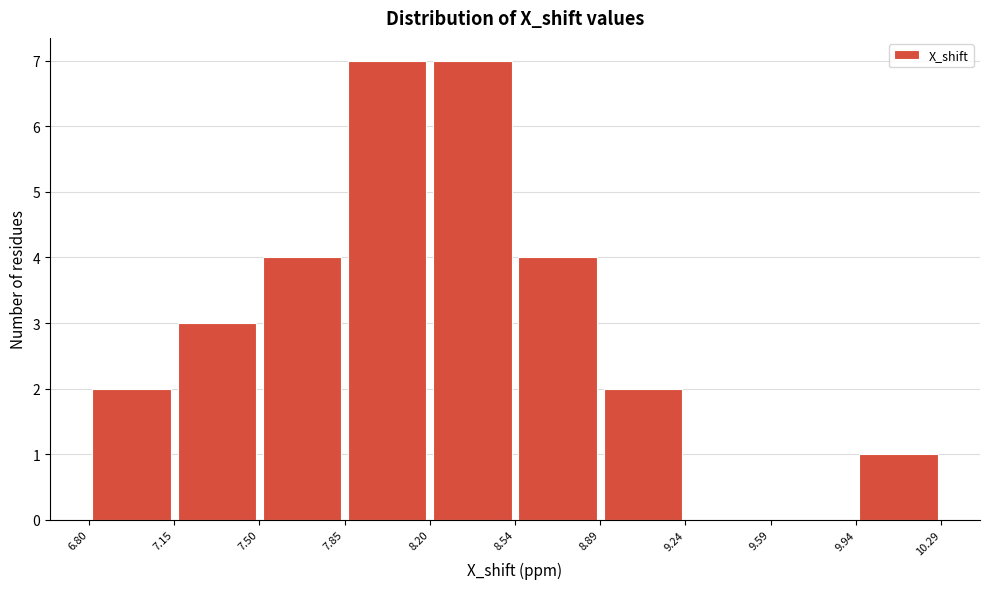

Reading left to right, list every bar in this chart as the range it spans on the x-axis followed by its height. The values are not printed on the chart, so give them approximately, as read against the axis.

6.80 to 7.15: 2
7.15 to 7.50: 3
7.50 to 7.85: 4
7.85 to 8.20: 7
8.20 to 8.54: 7
8.54 to 8.89: 4
8.89 to 9.24: 2
9.24 to 9.59: 0
9.59 to 9.94: 0
9.94 to 10.29: 1